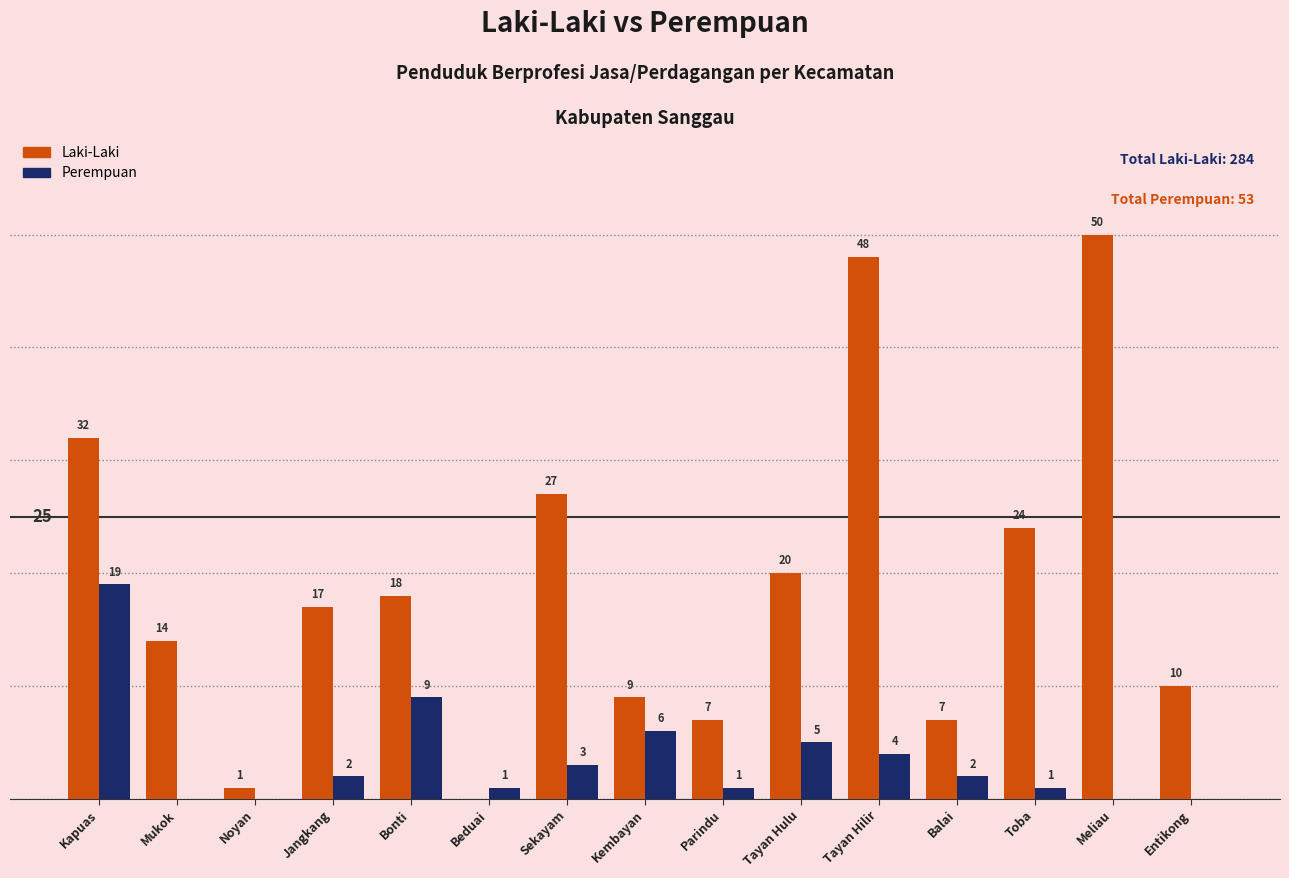

Which series changed the most between Noyan and Sekayam?

Laki-Laki